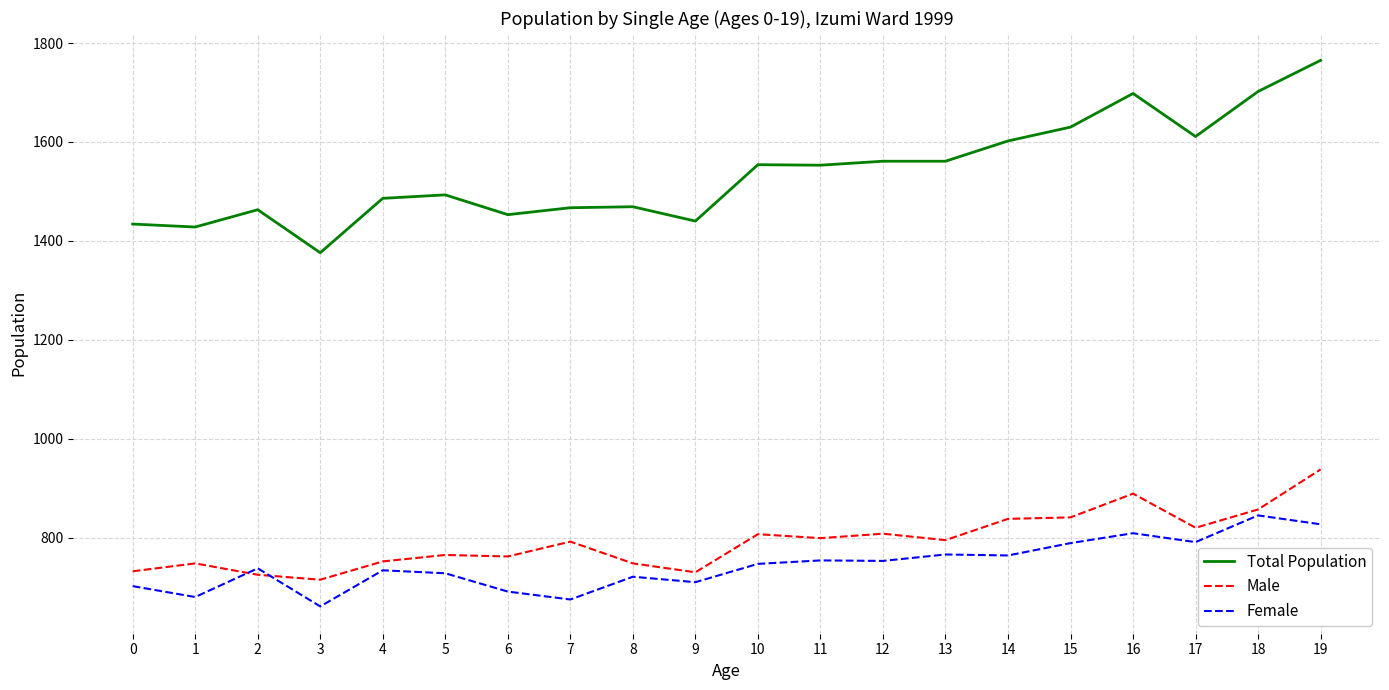

True or false: Male and Total Population intersect in this chart.

False